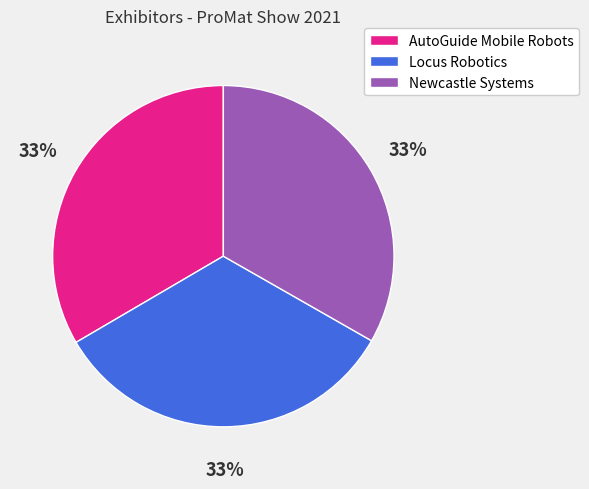

To the nearest percent, what percentage of the pie is Newcastle Systems?

33%